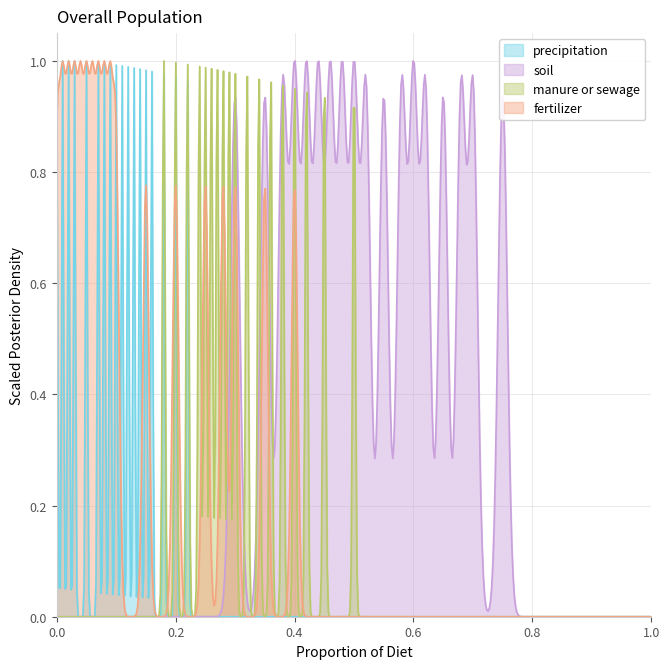

True or false: manure or sewage and fertilizer intersect in this chart.

True